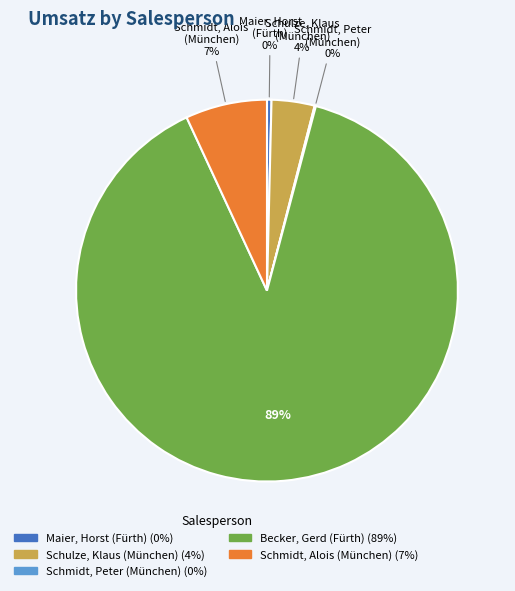

To the nearest percent, what is the difference between the largest and smallest slice percentages?

89%